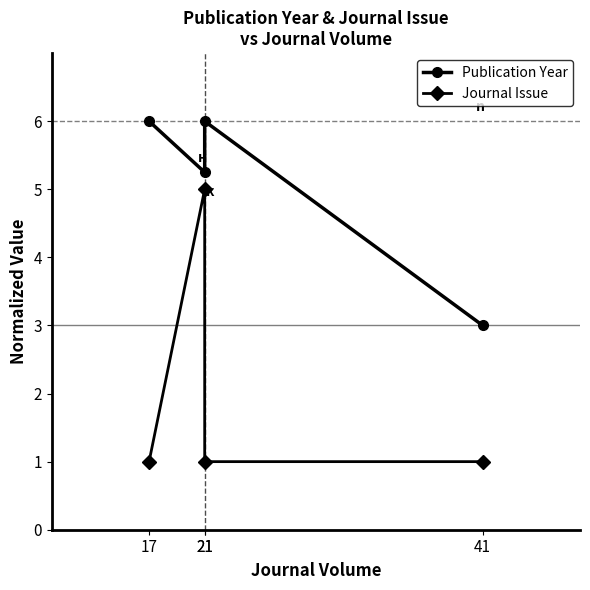

Which series has the largest total across all categories?

Publication Year